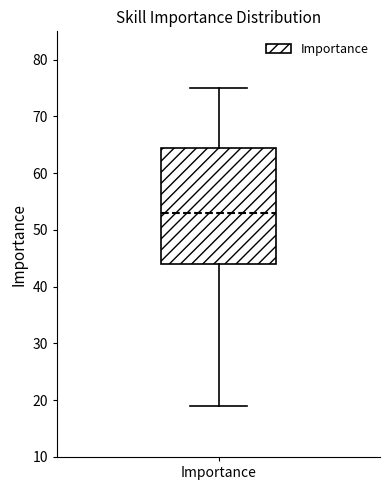

Transcribe this box plot: give where the median line is, the range the box spans, and where the two whiskers end, as read against the y-axis. The values are not printed on the chart, so give them approximately, as read against the axis.

median 53, box 44 to 65, whiskers 19 to 75